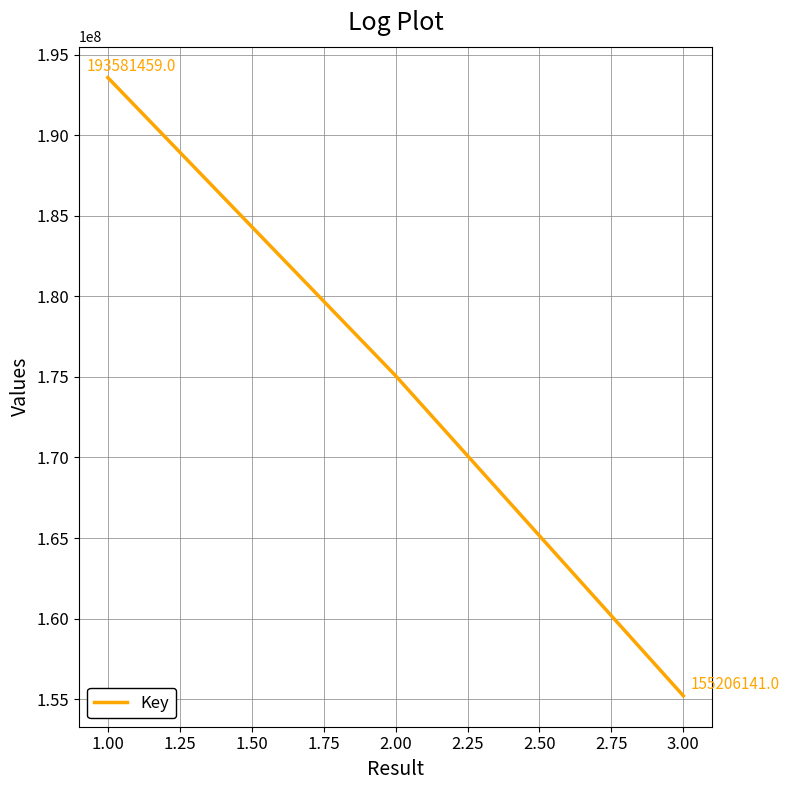

How many values are between 155206141 and 193581459?

3